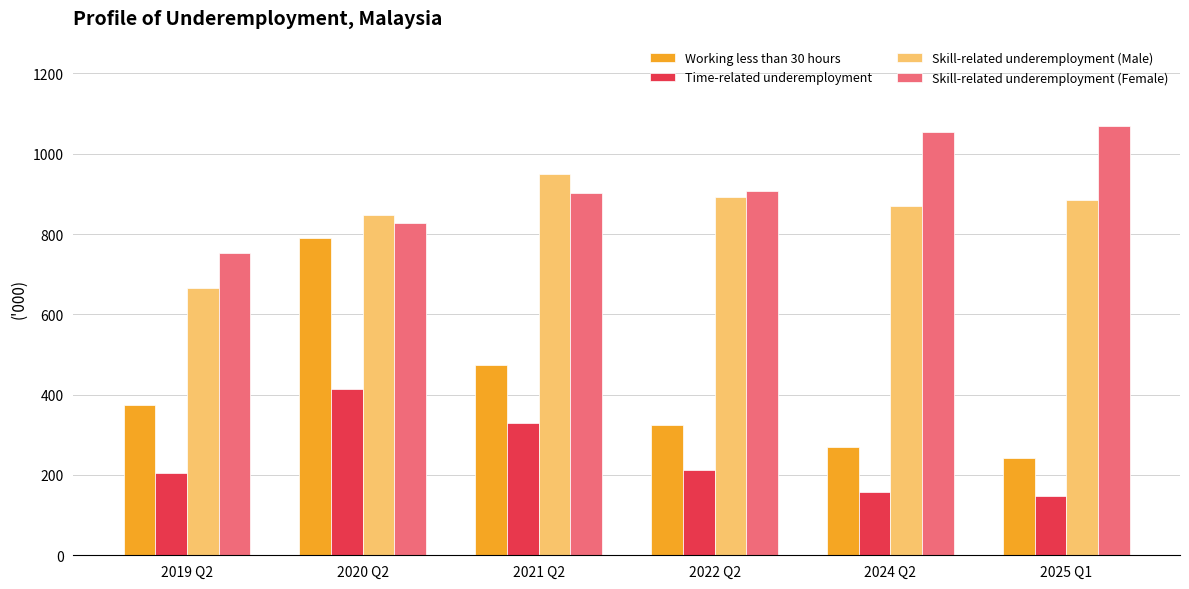

At how many categories does at least one series exceed 510?

6